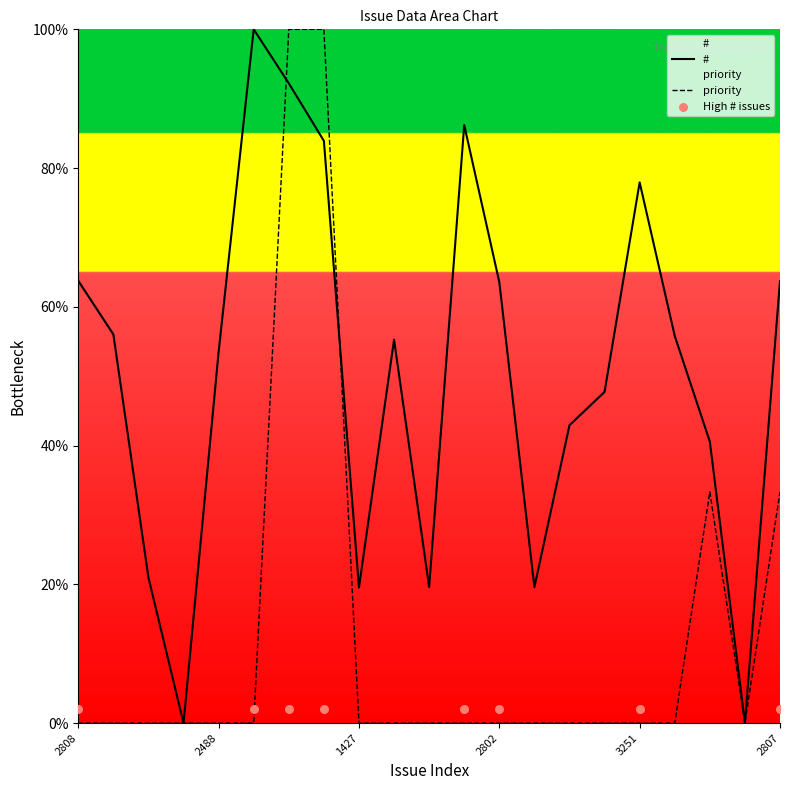

Which series reaches the maximum Y coordinate?

#